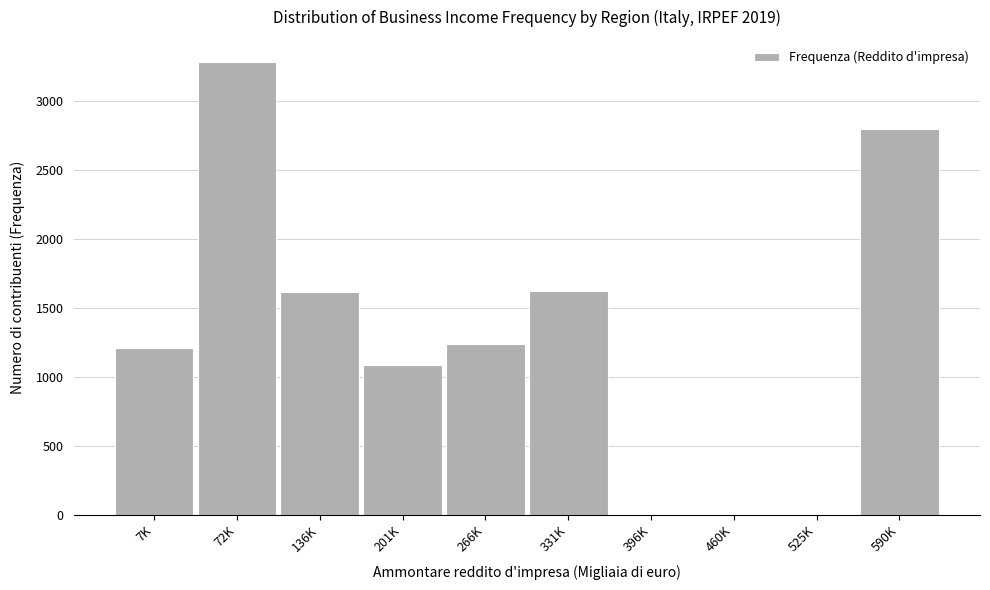

What is the sum of the values at 590K and 396K?

2797